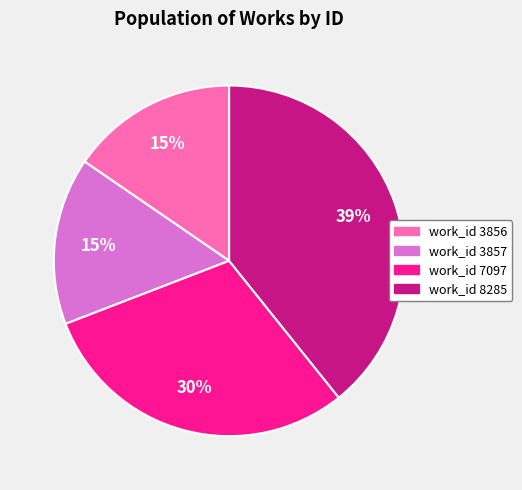

To the nearest percent, what is the average slice percentage?

25%